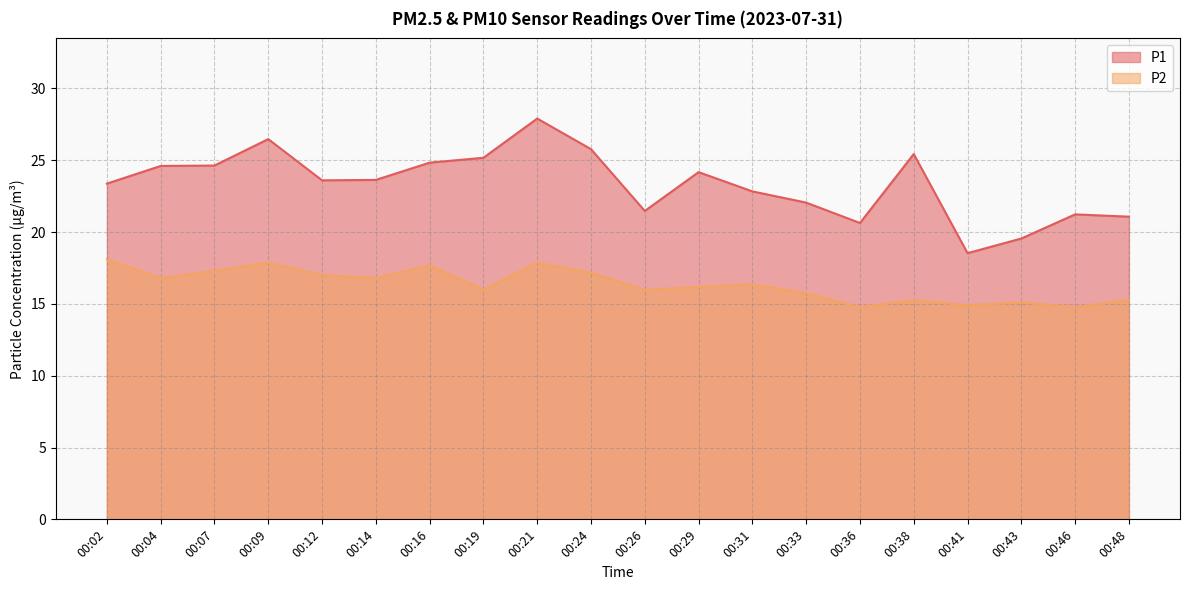

Where is P1 nearest to the value 23?

00:31